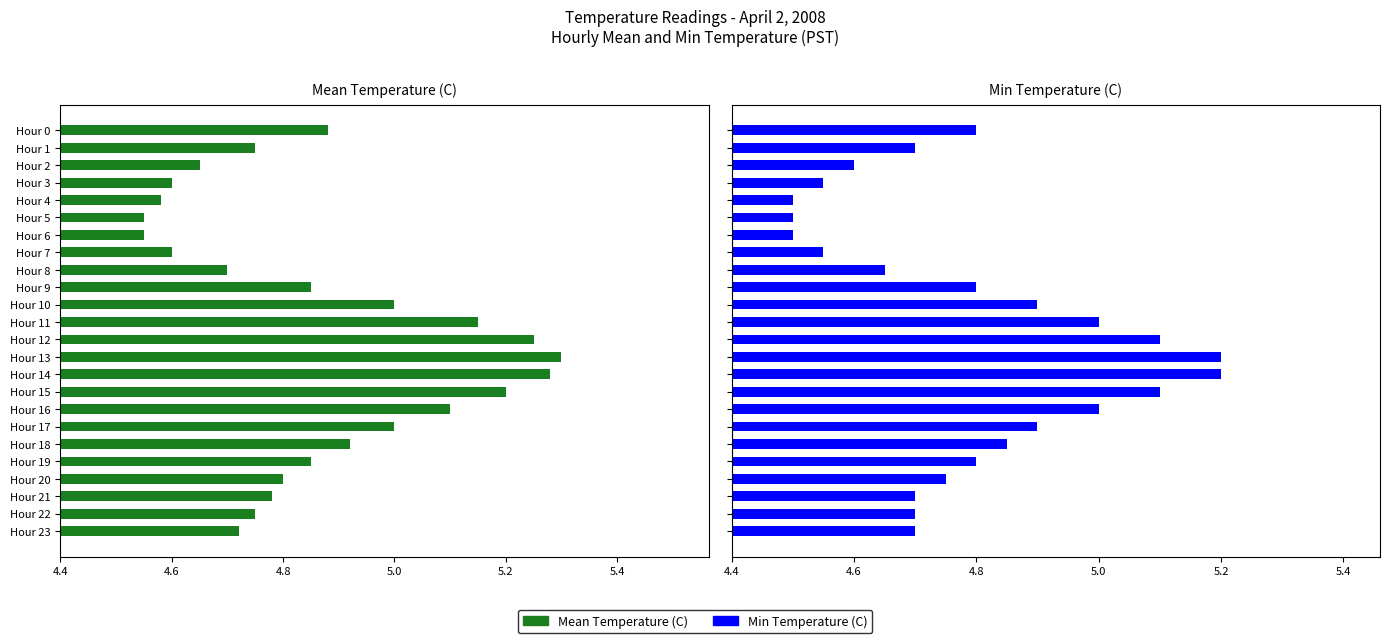

Which has a higher value, Hour 12 or Hour 23?

Hour 12